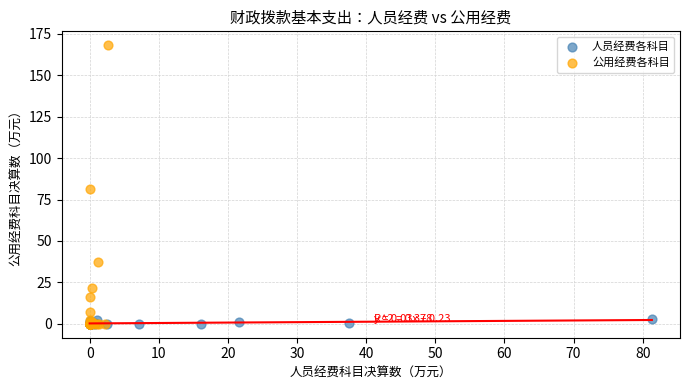

Which series has the widest spread of Y values?

公用经费各科目